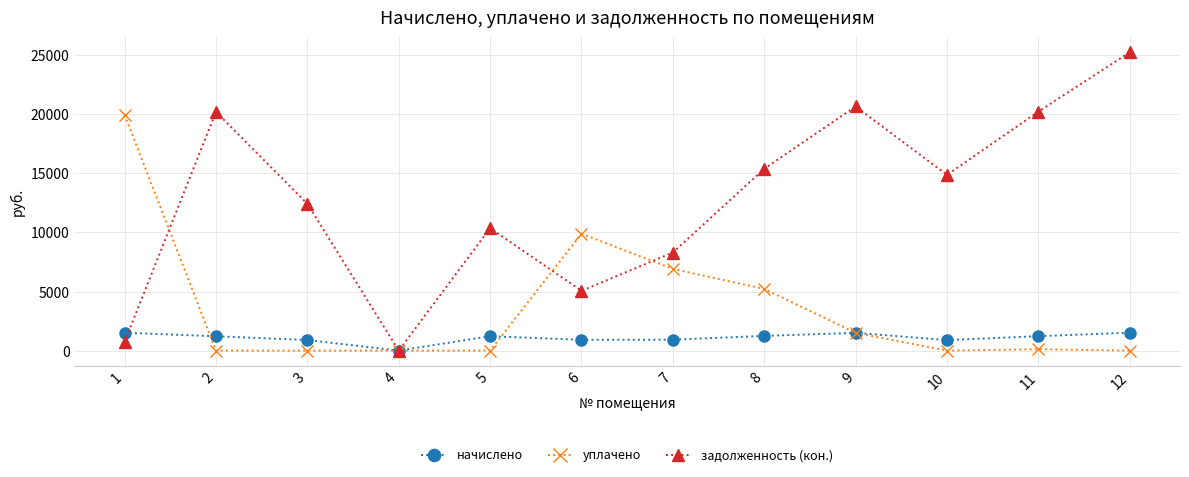

What is the difference between the highest and lowest values at 11?

20098.4